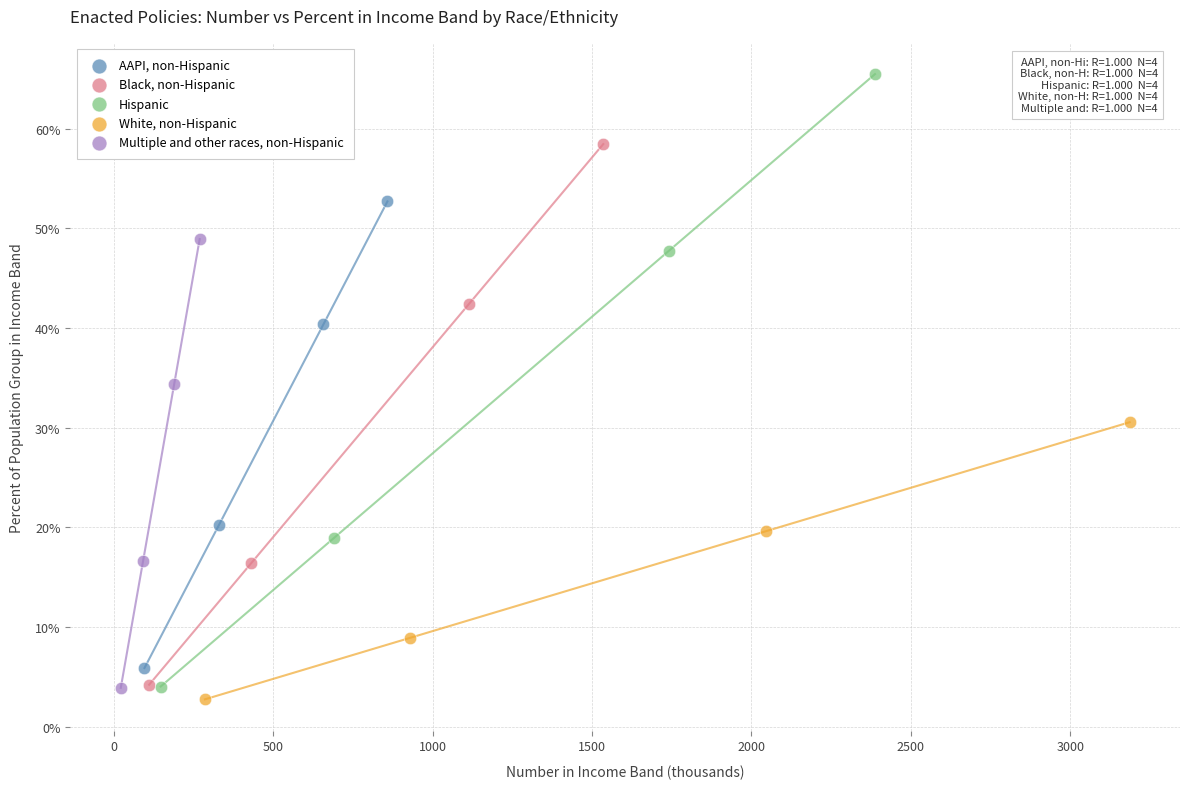

What are all the series names shown in the legend?

AAPI, non-Hispanic, Black, non-Hispanic, Hispanic, White, non-Hispanic, Multiple and other races, non-Hispanic